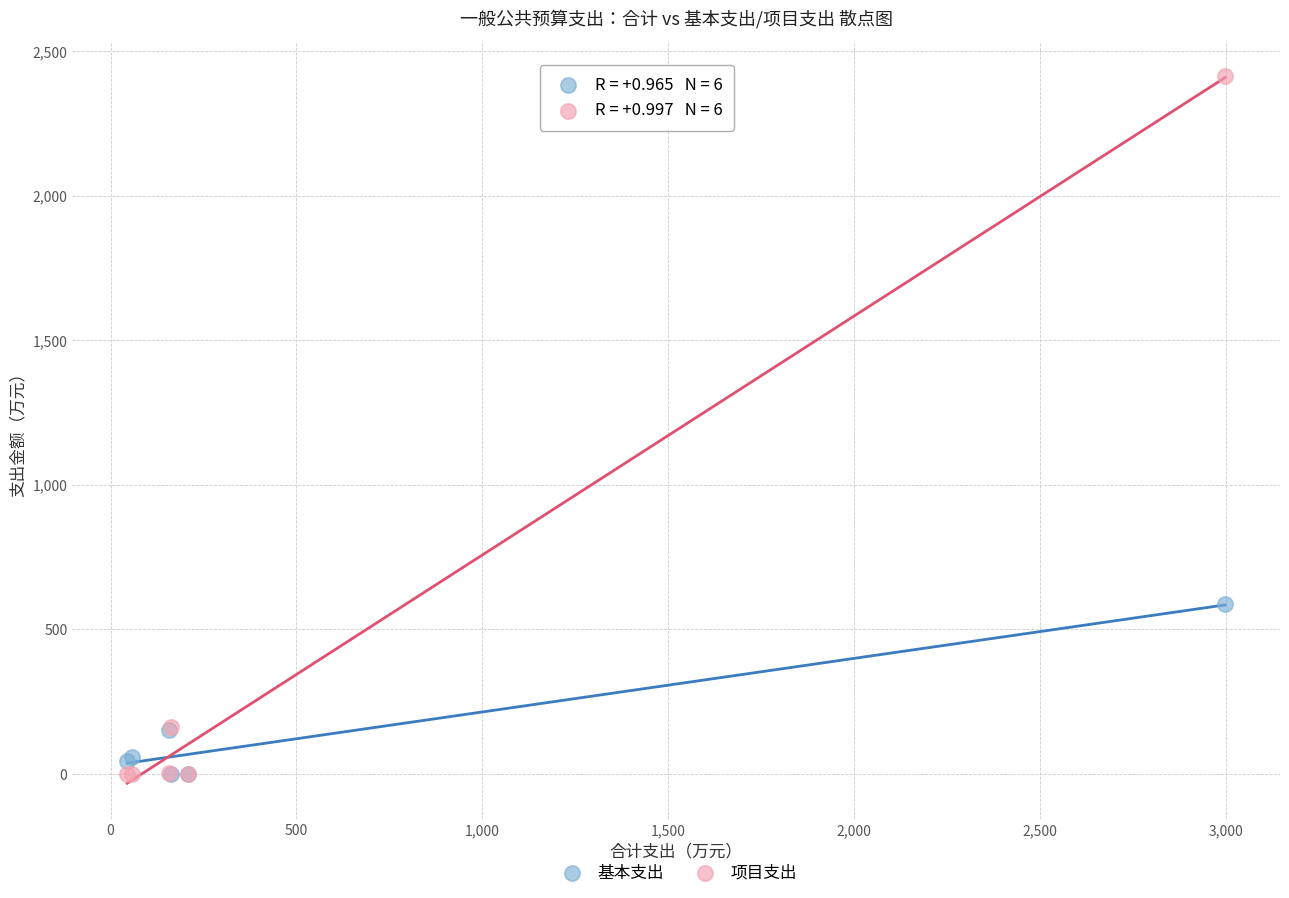

Across all series, what Y value is closest to 1205?

586.1